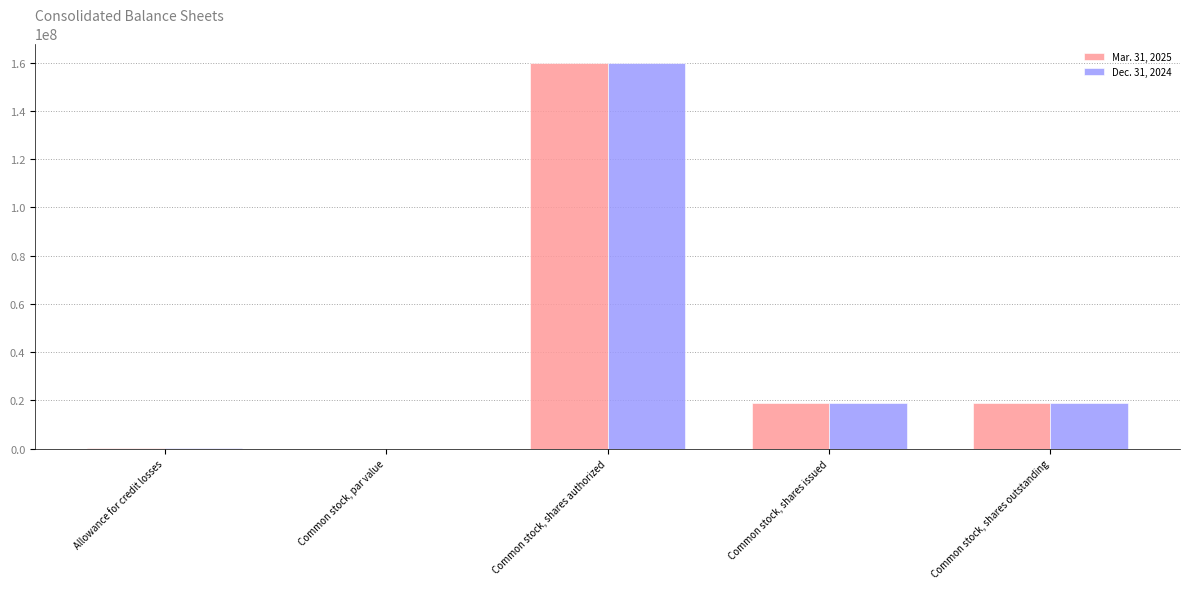

At which label does Mar. 31, 2025 reach its peak?

Common stock, shares authorized